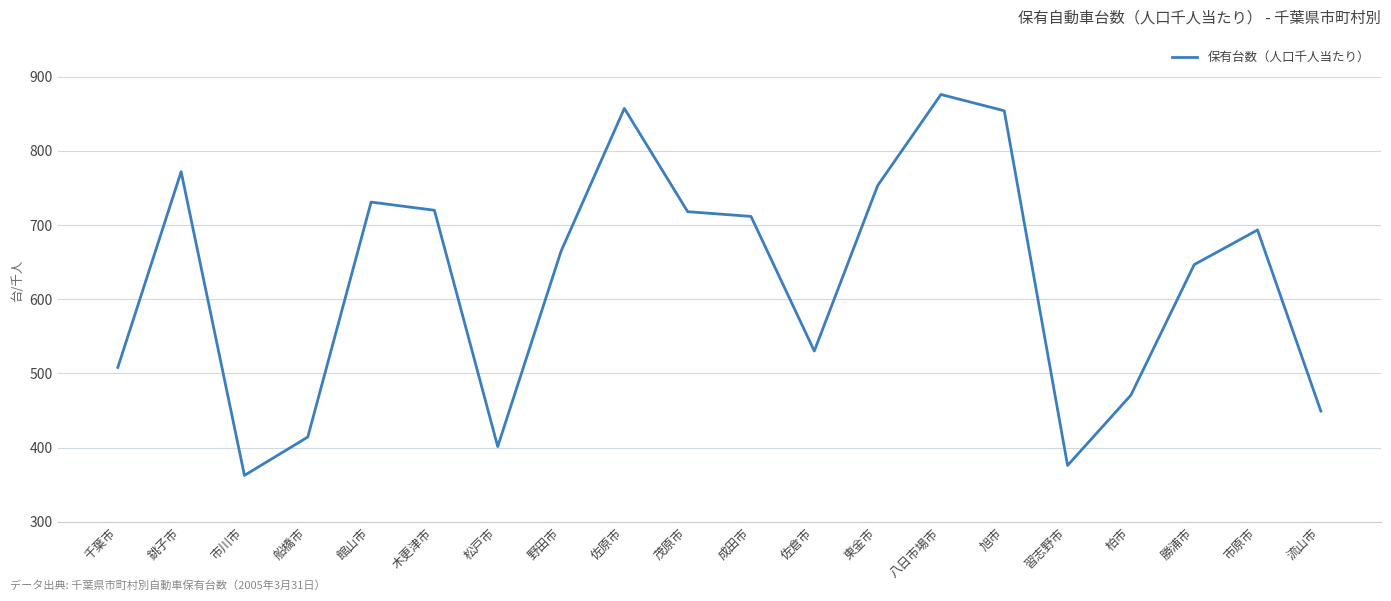

What position from the right is 銚子市?

19